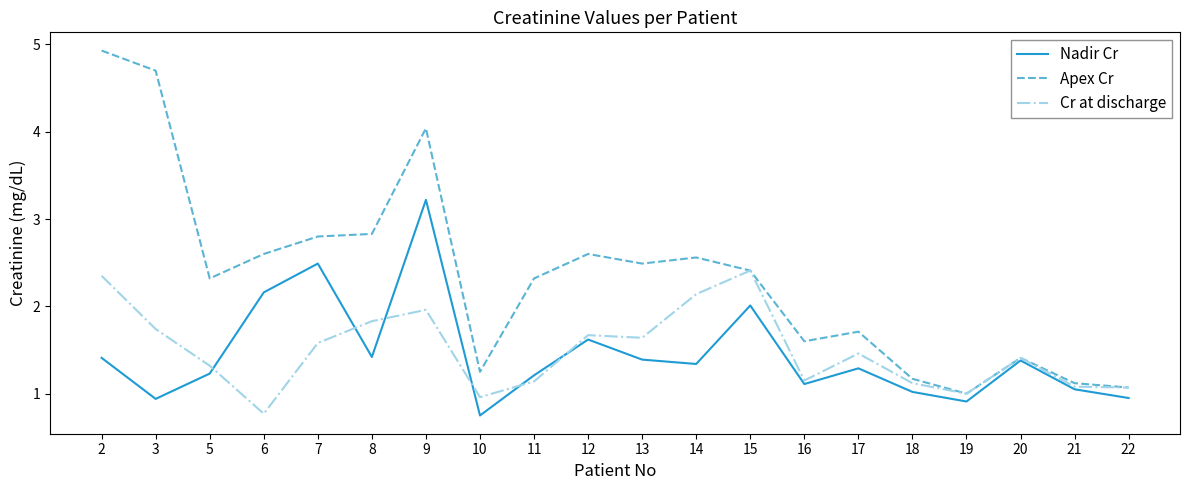

What is the approximate value of Cr at discharge at 13?

1.6